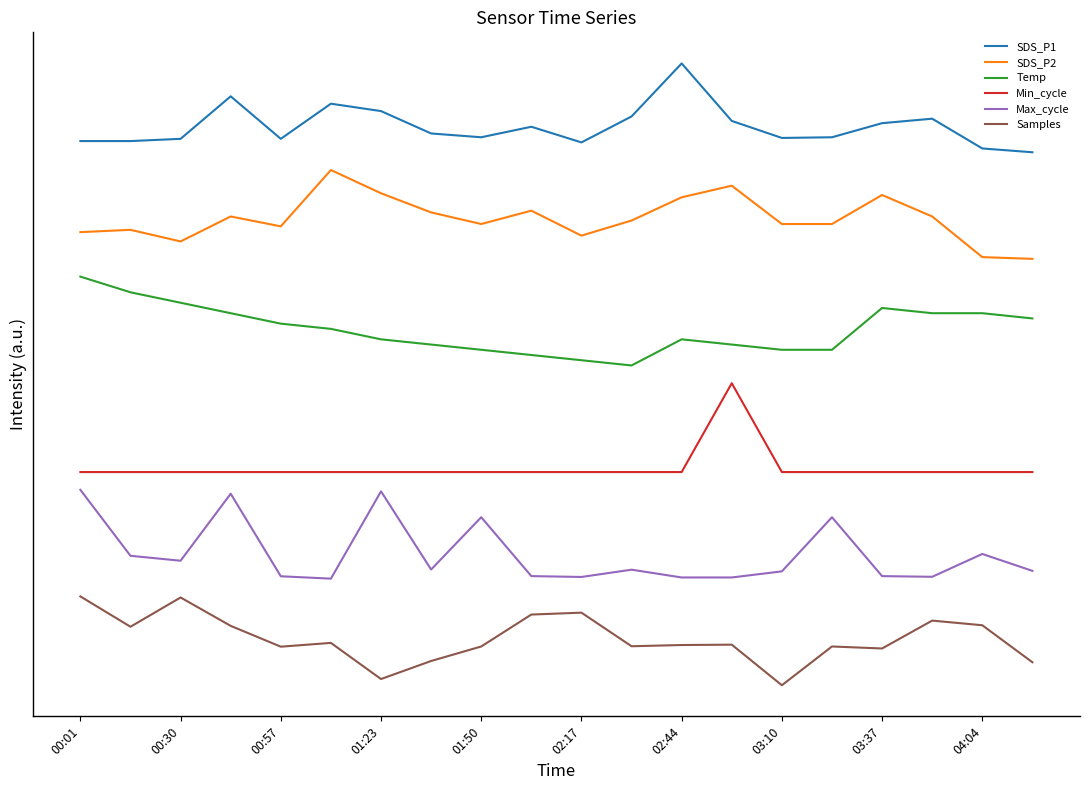

List the series in order of their peak value, lowest first.

Samples, Max_cycle, Min_cycle, Temp, SDS_P2, SDS_P1